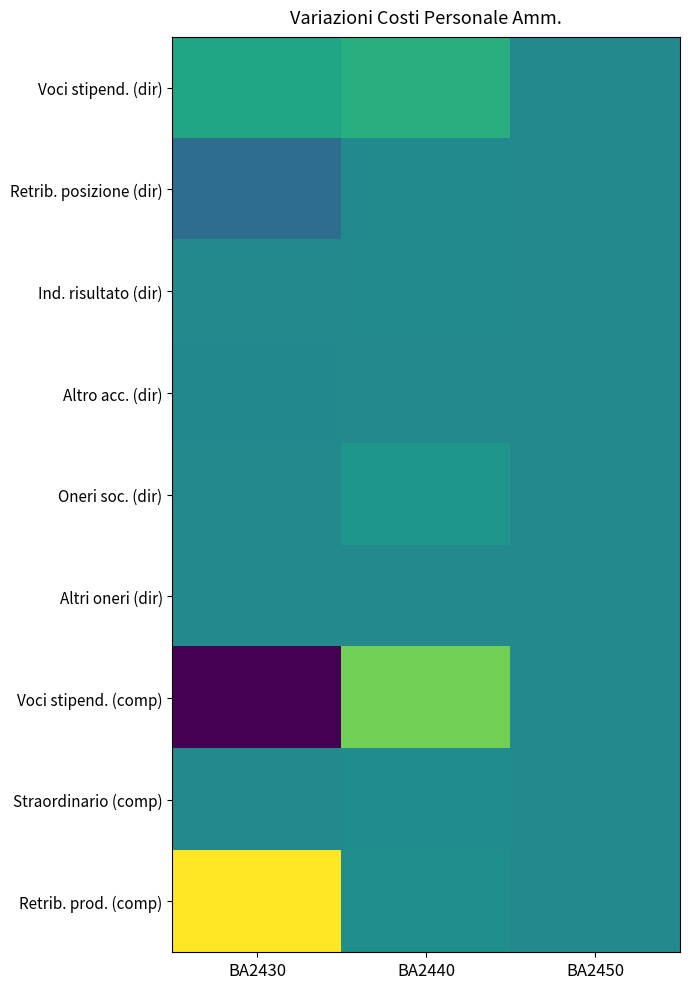

Reading left to right, transcribe all the data shown in this chart.

Voci stipend. (dir): BA2430=14466.8	BA2440=19682.0	BA2450=0.0
Retrib. posizione (dir): BA2430=-14397.0	BA2440=359.0	BA2450=0.0
Ind. risultato (dir): BA2430=-293.0	BA2440=1000.0	BA2450=0.0
Altro acc. (dir): BA2430=-692.4	BA2440=0.0	BA2450=0.0
Oneri soc. (dir): BA2430=151.0	BA2440=6531.0	BA2450=0.0
Altri oneri (dir): BA2430=0.0	BA2440=0.0	BA2450=0.0
Voci stipend. (comp): BA2430=-58718.2	BA2440=39275.6	BA2450=0.0
Straordinario (comp): BA2430=0.0	BA2440=1778.0	BA2450=0.0
Retrib. prod. (comp): BA2430=65871.0	BA2440=3511.0	BA2450=0.0